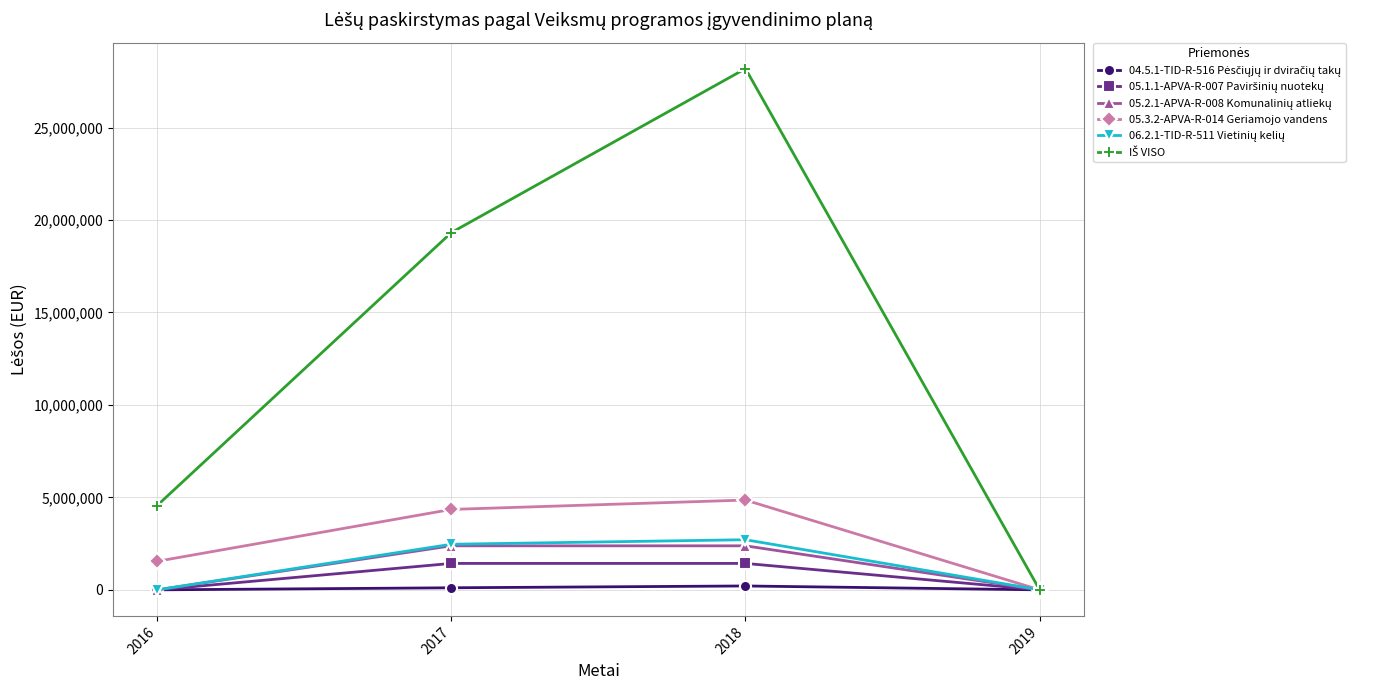

What is the total value across all series at 2016?

6103392.6